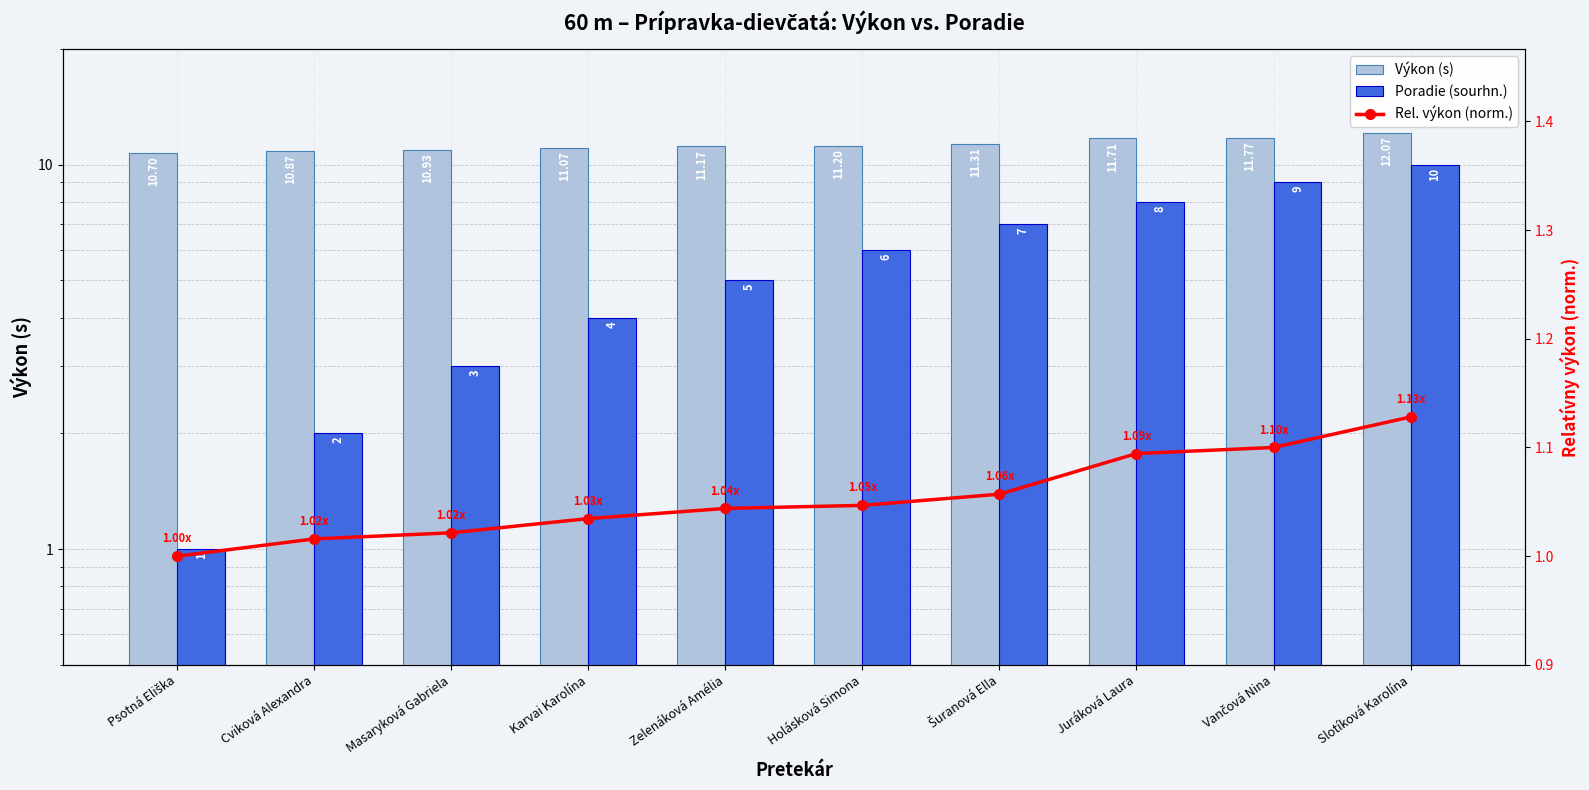

What is the label of the 5th bar from the right?

Holásková Simona